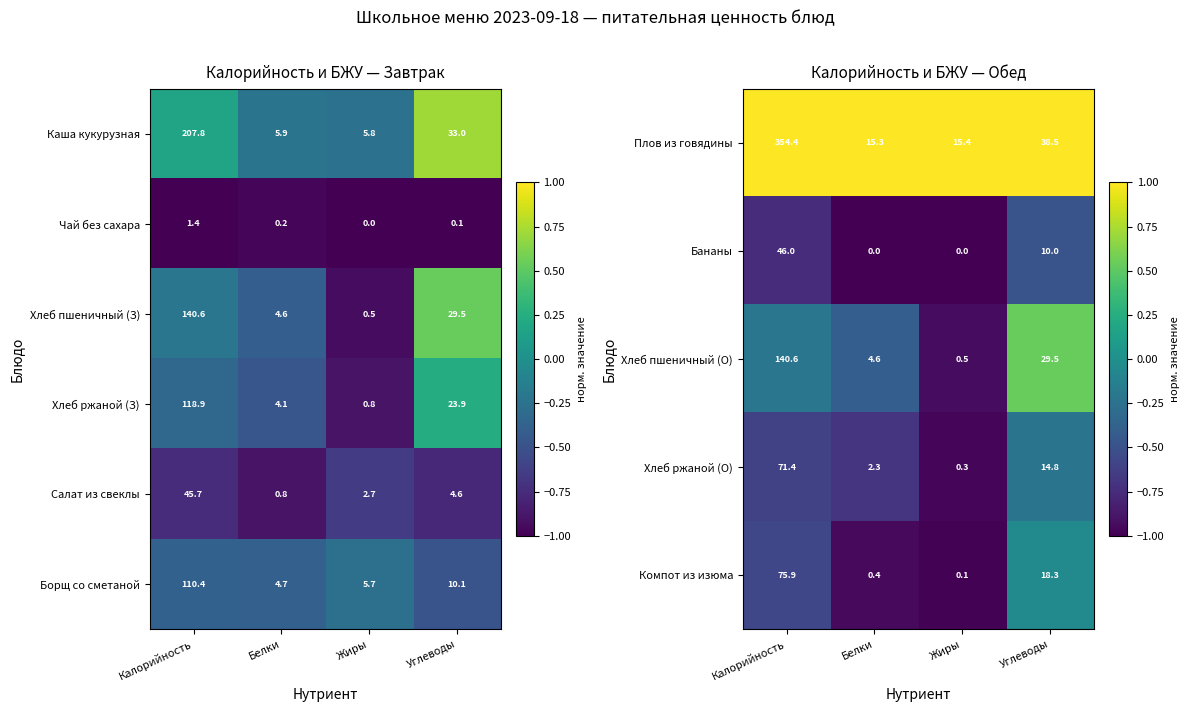

At which label does Компот из изюма reach its peak?

Калорийность